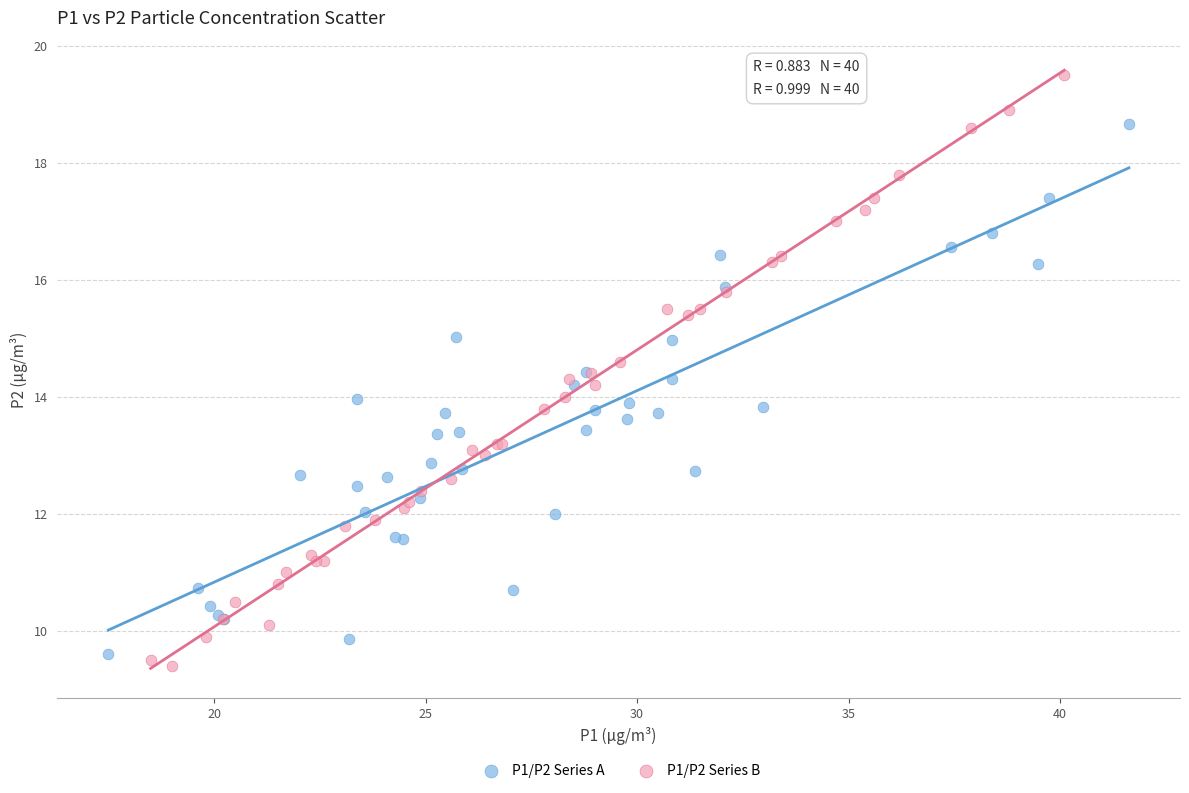

Which series has the widest spread of Y values?

P1/P2 Series B